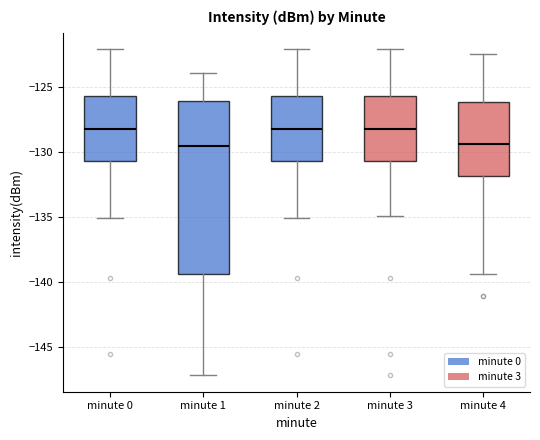

Where does the upper whisker of the box for minute 2 end on the y-axis? The values are not printed on the chart, so give them approximately, as read against the axis.

-122.0